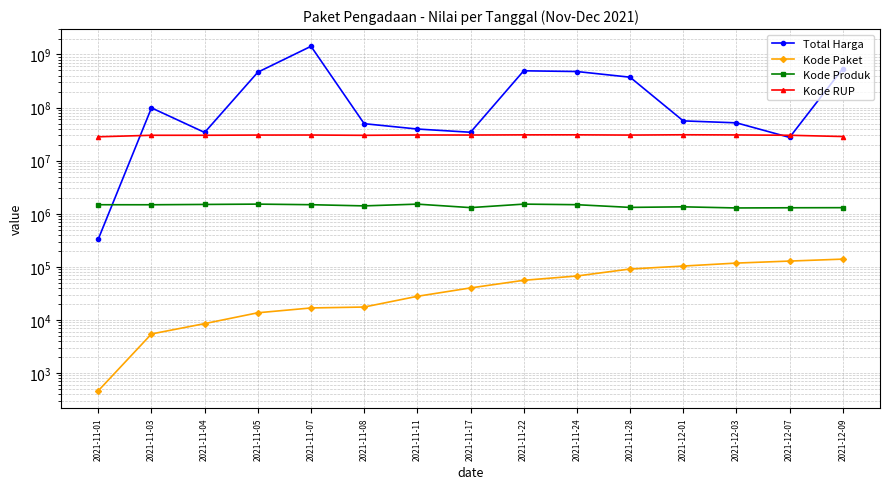

Between 2021-11-04 and 2021-11-17, which series saw the biggest shift?

Kode RUP